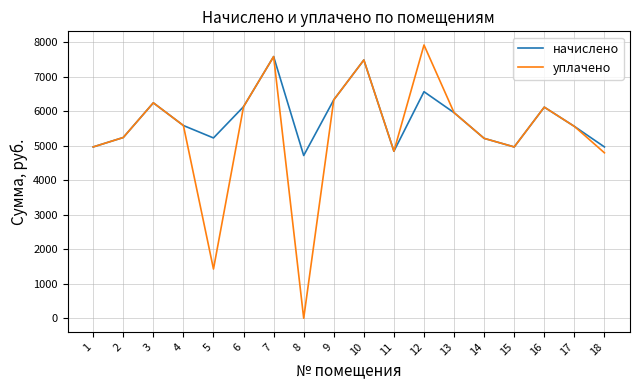

What is the greatest value displayed?

7924.4